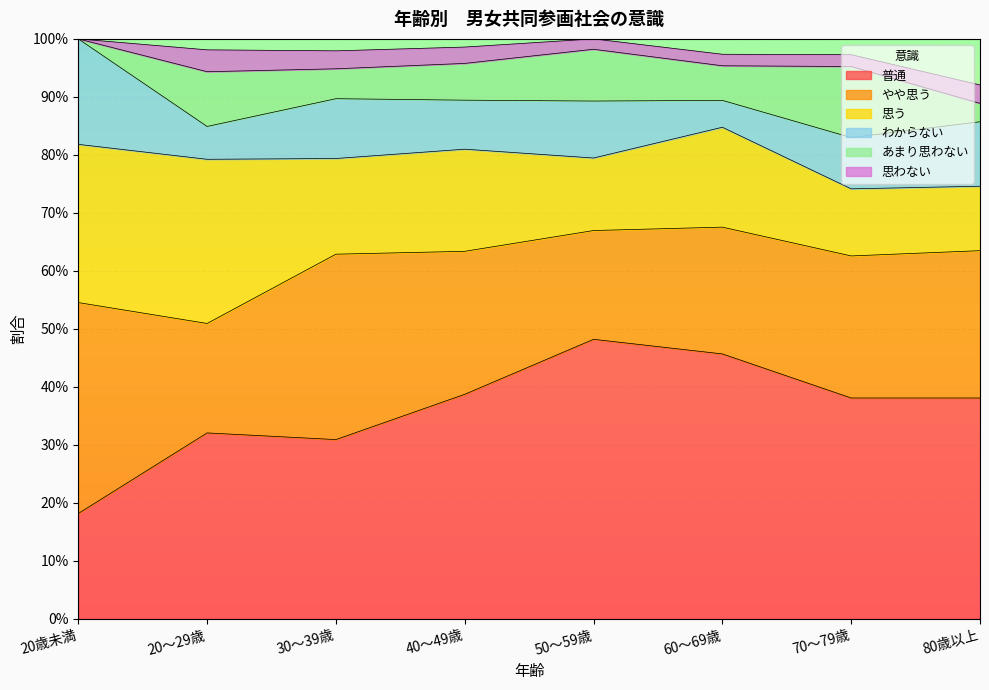

Reading left to right, list all the values displayed in this chart.

普通: 20歳未満=0.2	20～29歳=0.3	30～39歳=0.3	40～49歳=0.4	50～59歳=0.5	60～69歳=0.5	70～79歳=0.4	80歳以上=0.4
やや思う: 20歳未満=0.4	20～29歳=0.2	30～39歳=0.3	40～49歳=0.2	50～59歳=0.2	60～69歳=0.2	70～79歳=0.2	80歳以上=0.3
思う: 20歳未満=0.3	20～29歳=0.3	30～39歳=0.2	40～49歳=0.2	50～59歳=0.1	60～69歳=0.2	70～79歳=0.1	80歳以上=0.1
わからない: 20歳未満=0.2	20～29歳=0.1	30～39歳=0.1	40～49歳=0.1	50～59歳=0.1	60～69歳=0.0	70～79歳=0.1	80歳以上=0.1
あまり思わない: 20歳未満=0.0	20～29歳=0.1	30～39歳=0.1	40～49歳=0.1	50～59歳=0.1	60～69歳=0.1	70～79歳=0.1	80歳以上=0.0
思わない: 20歳未満=0.0	20～29歳=0.0	30～39歳=0.0	40～49歳=0.0	50～59歳=0.0	60～69歳=0.0	70～79歳=0.0	80歳以上=0.0